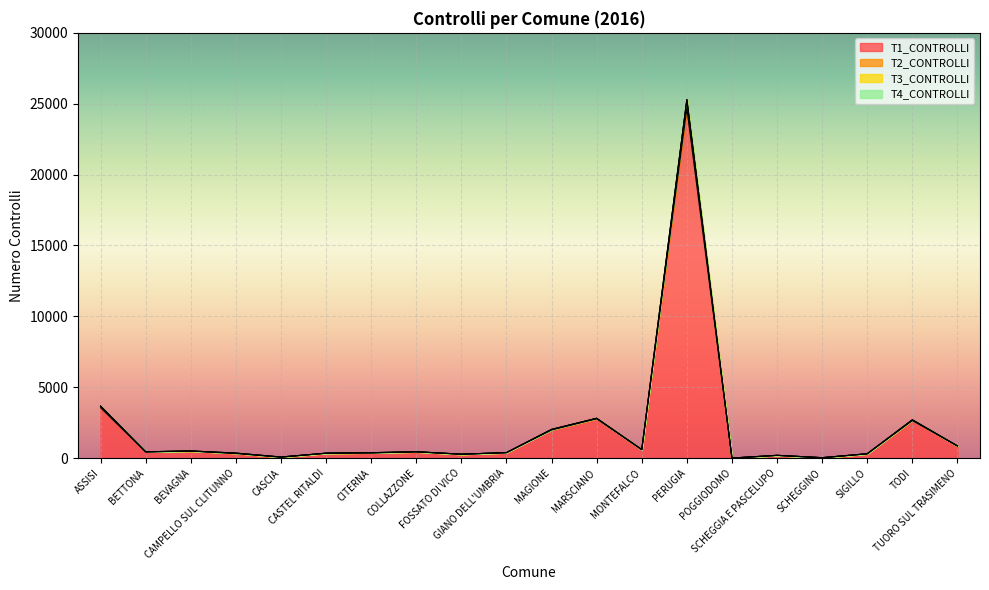

True or false: T2_CONTROLLI and T1_CONTROLLI intersect in this chart.

False